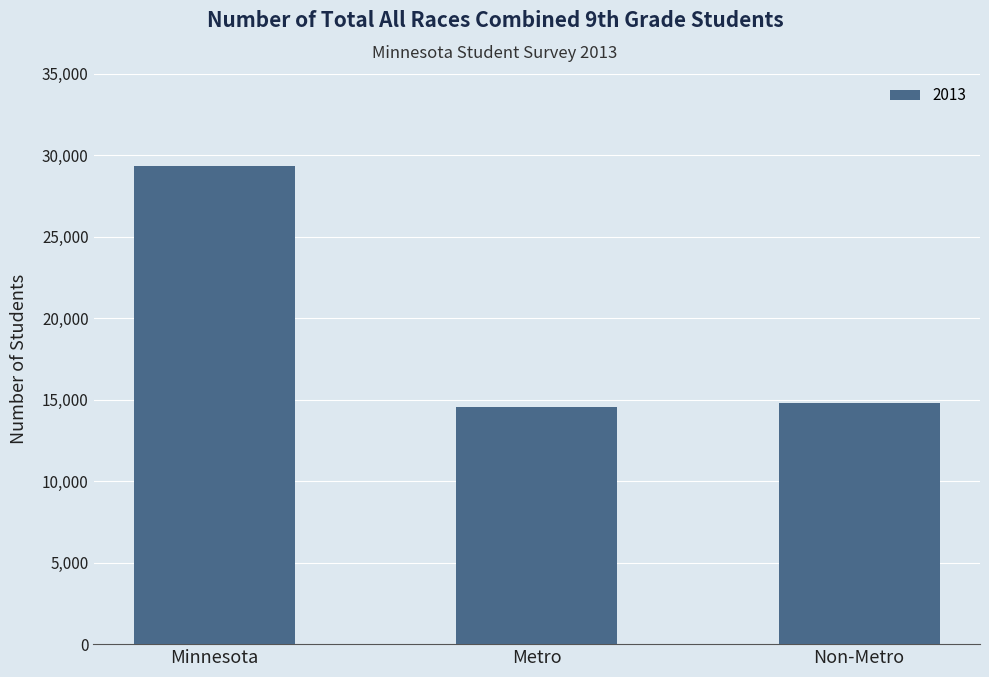

Count the number of categories in the chart.

3